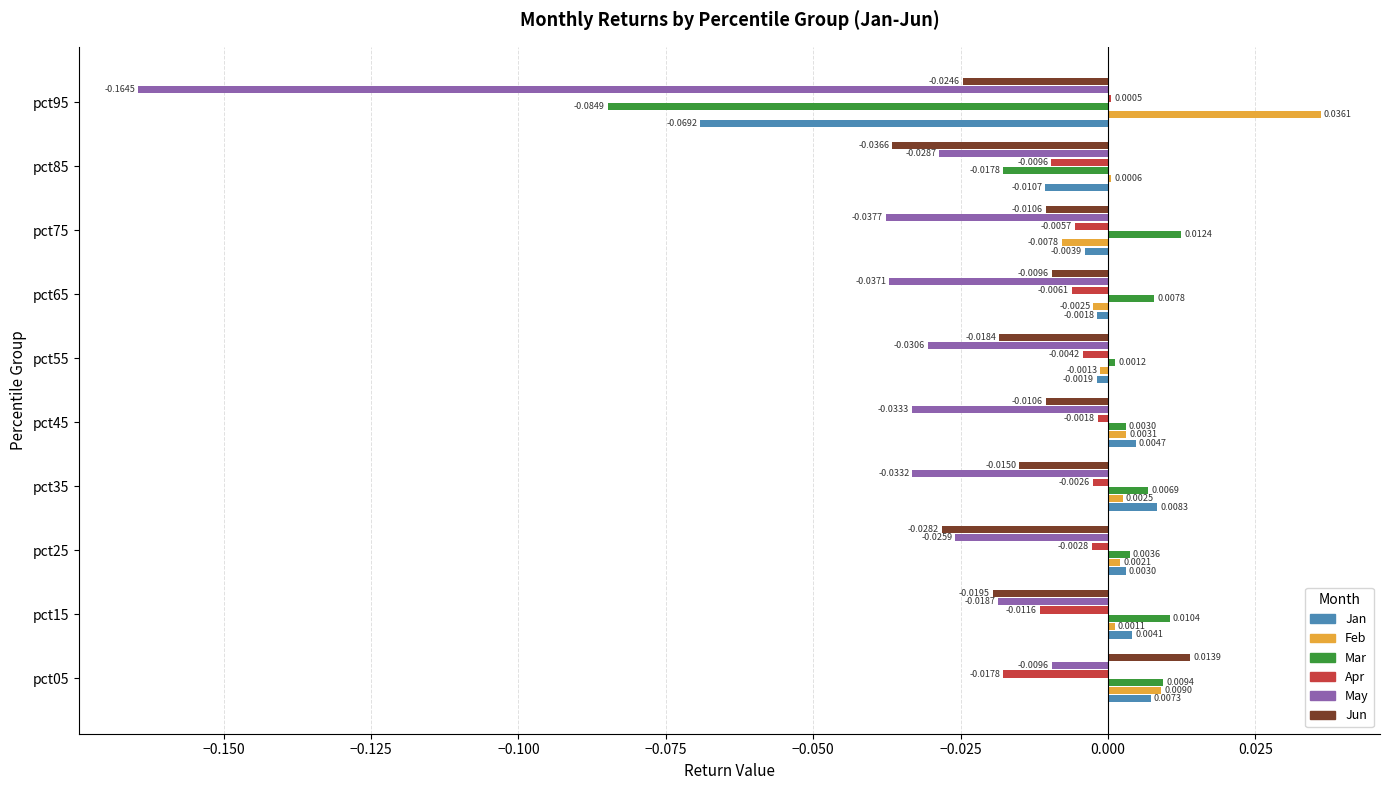

Which series changed the most between pct05 and pct25?

Jun